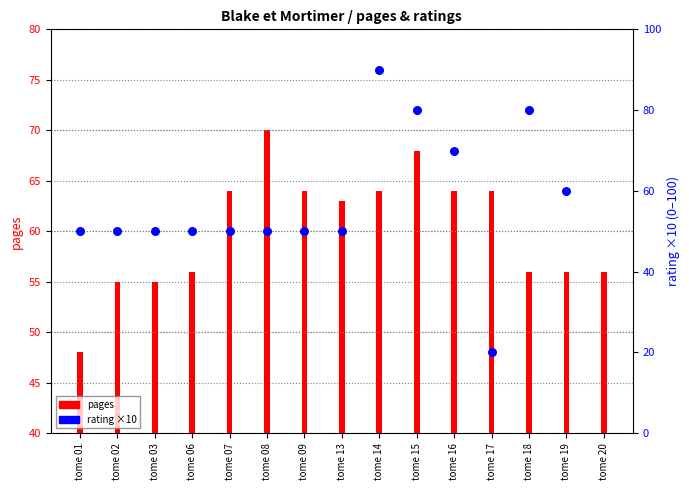

What is the total value across all series at tome 15?

148.0